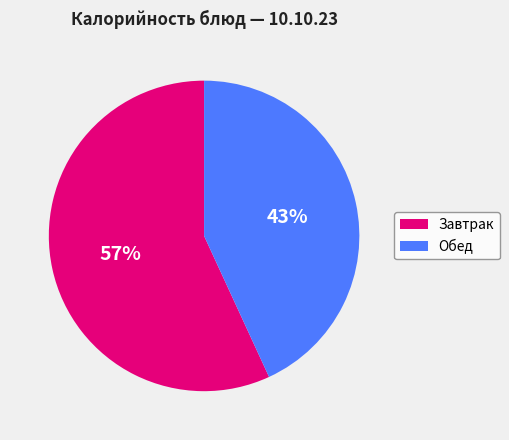

Is there any slice that represents more than half of the pie?

Yes